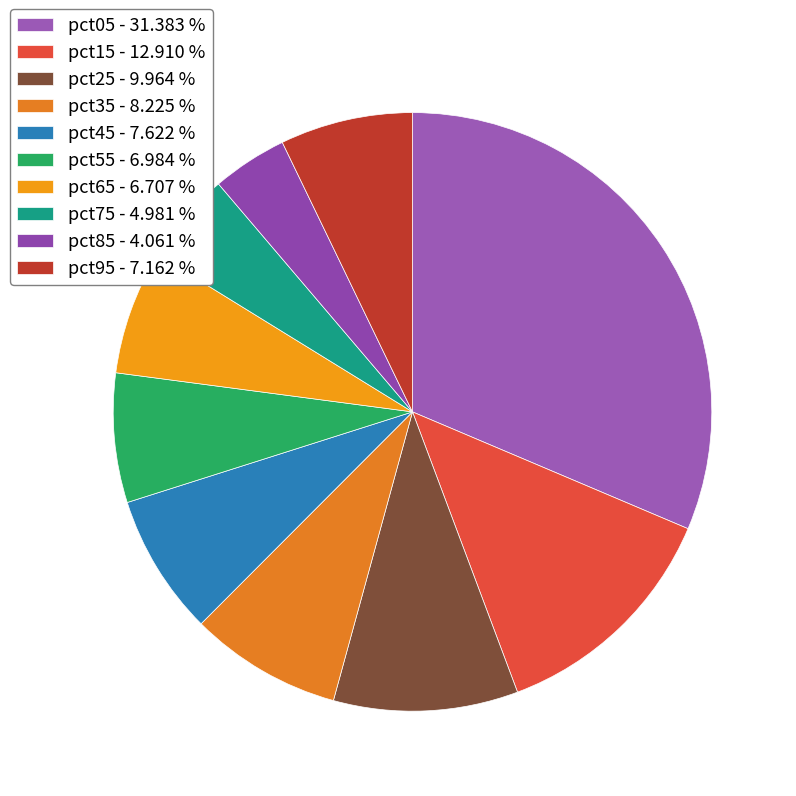

To the nearest percent, what is the difference between the largest and smallest slice percentages?

27%